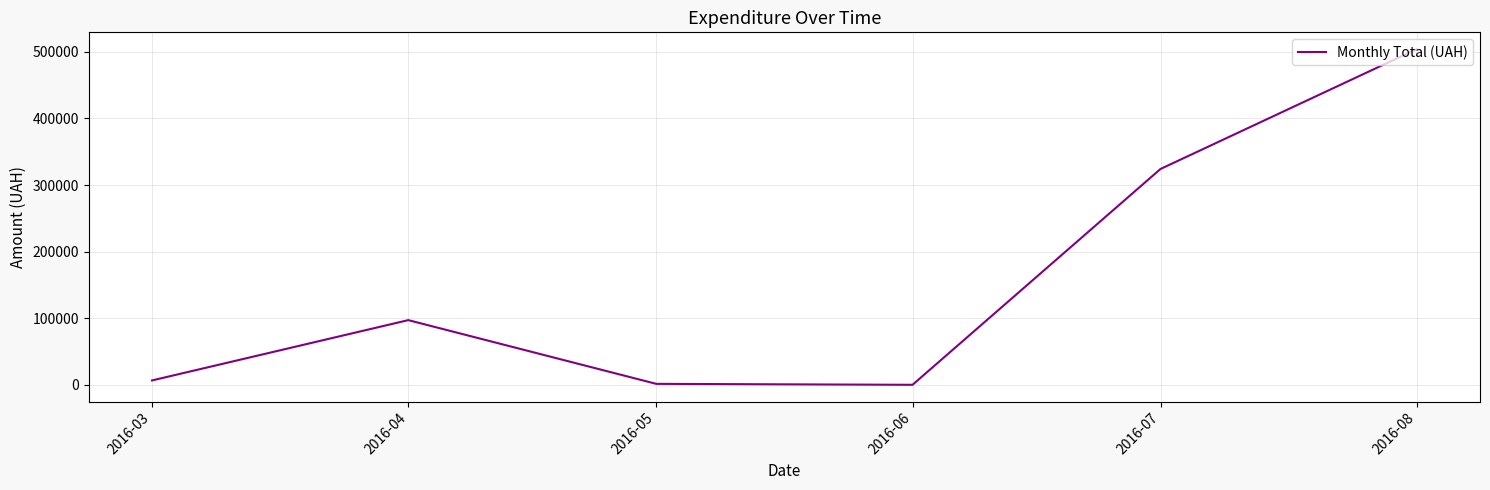

What is the change in value from 2016-04 to 2016-08?

+406795.8